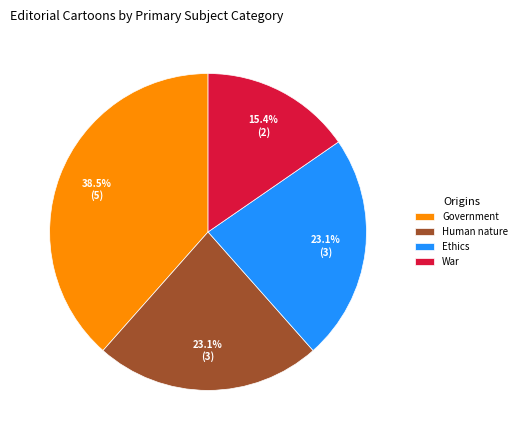

Does War account for over 50% of the chart?

No